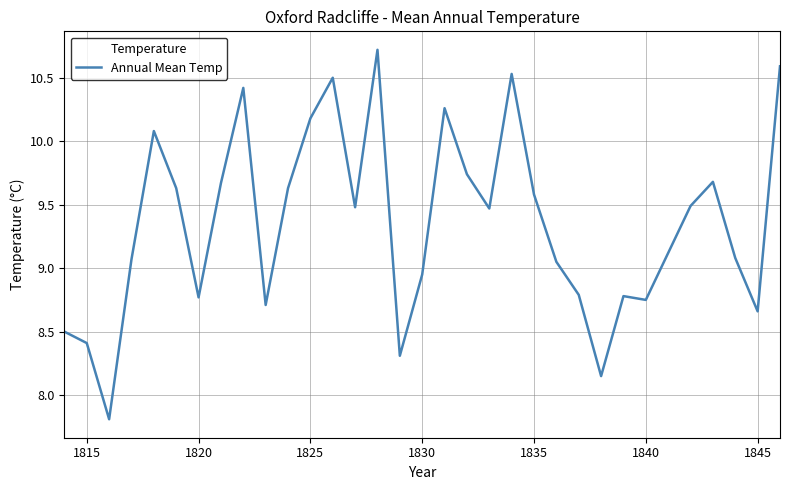

What is the difference between the maximum and minimum values?

2.9